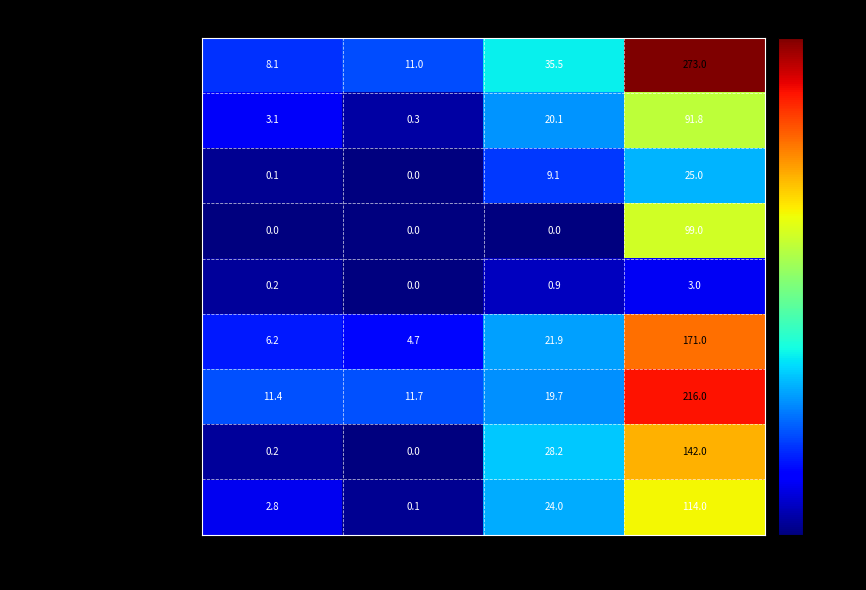

Rank the series by their maximum value, from lowest to highest.

Нарезка из сезонных овощей, Какао с молоком, Хлеб пшеничный, Фрукт свежий, Хлеб (обед), Чай с сахаром, Суп картофельный с рисом, Жаркое по-домашнему, Каша 'Дружба' со сл.маслом